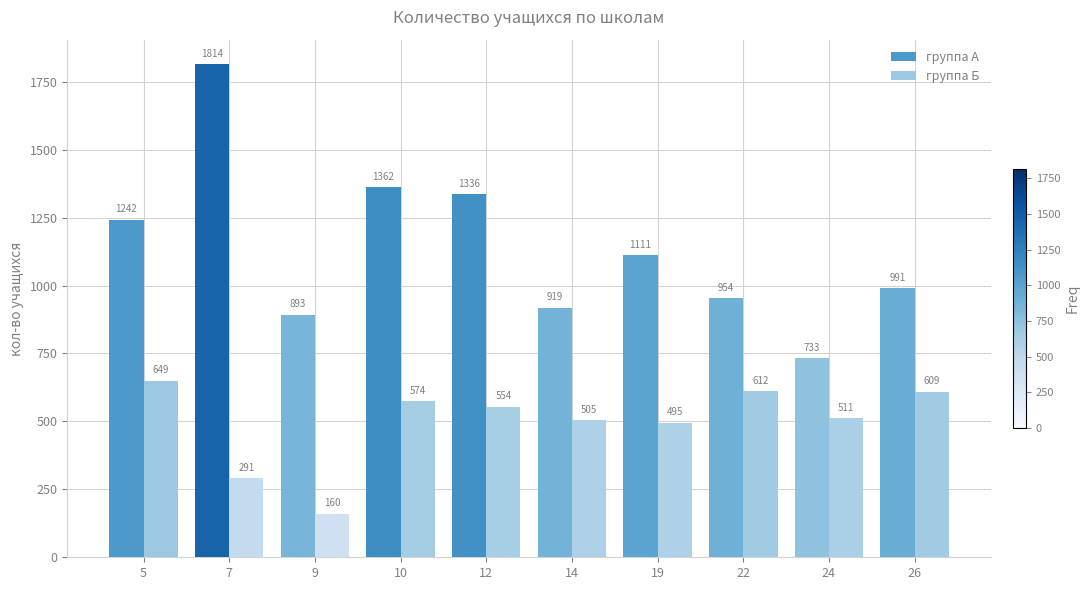

Read the группа А value at 24.

733